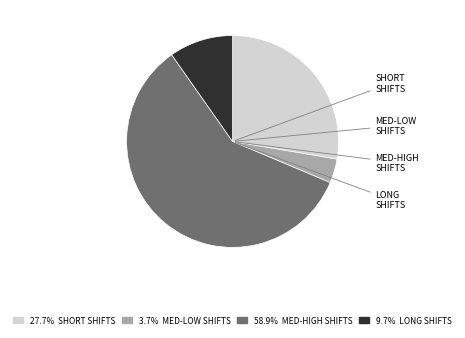

Is there a majority slice in this chart?

Yes